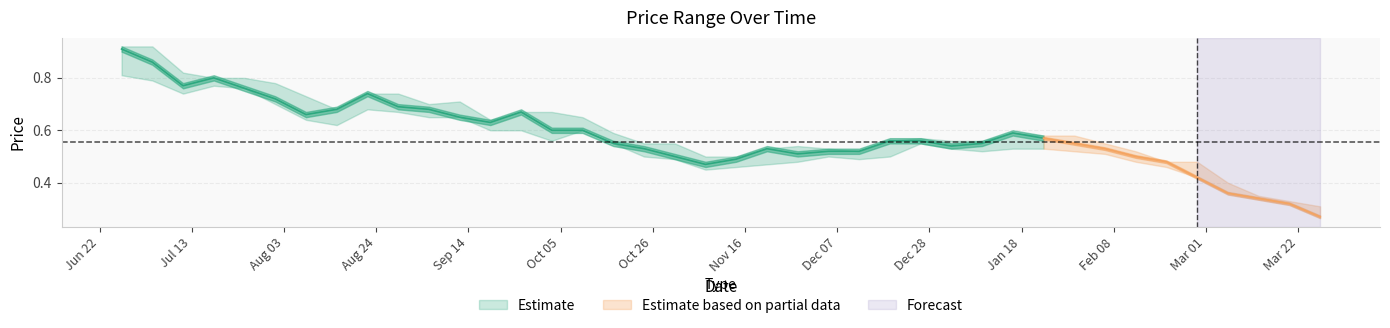

What is the maximum value for High?

0.9